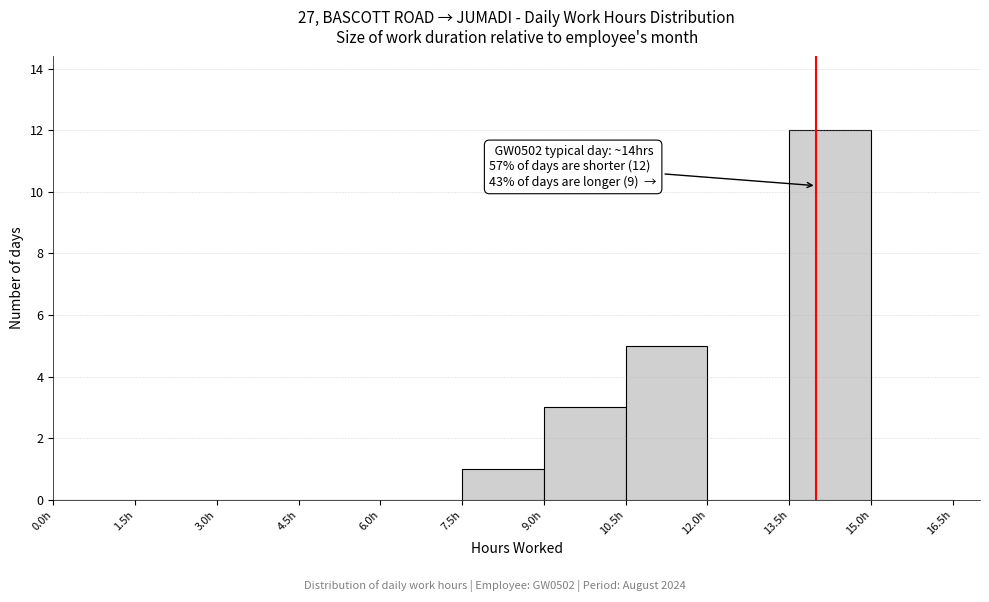

Which range on the x-axis has the tallest bar?

13.5 to 15.0